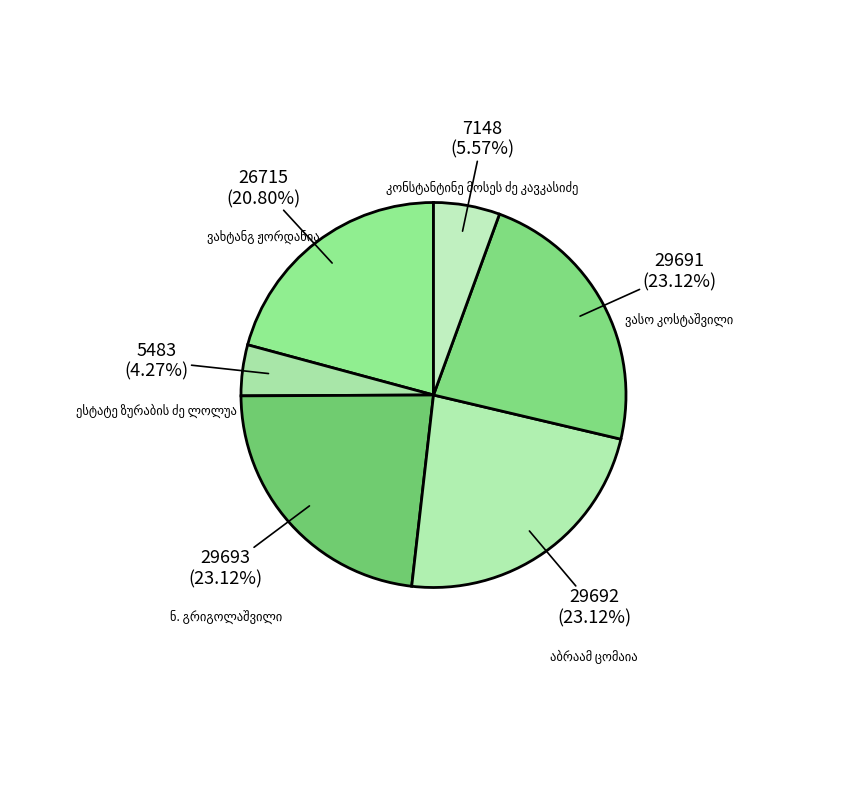

Count the number of slices in the pie.

6